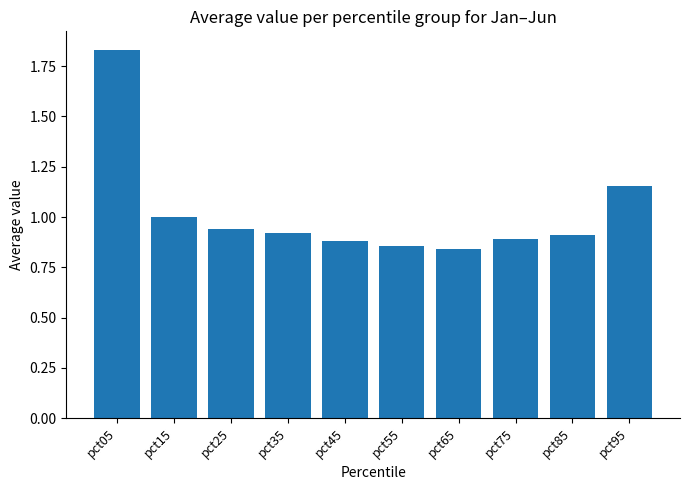

Count the number of data series in this chart.

1